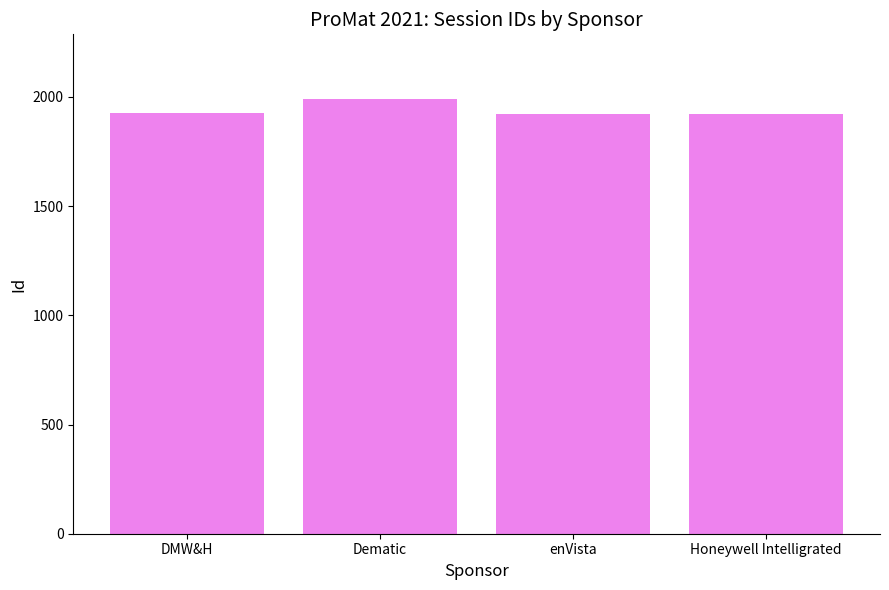

Is it true that the value at DMW&H is 989?

False